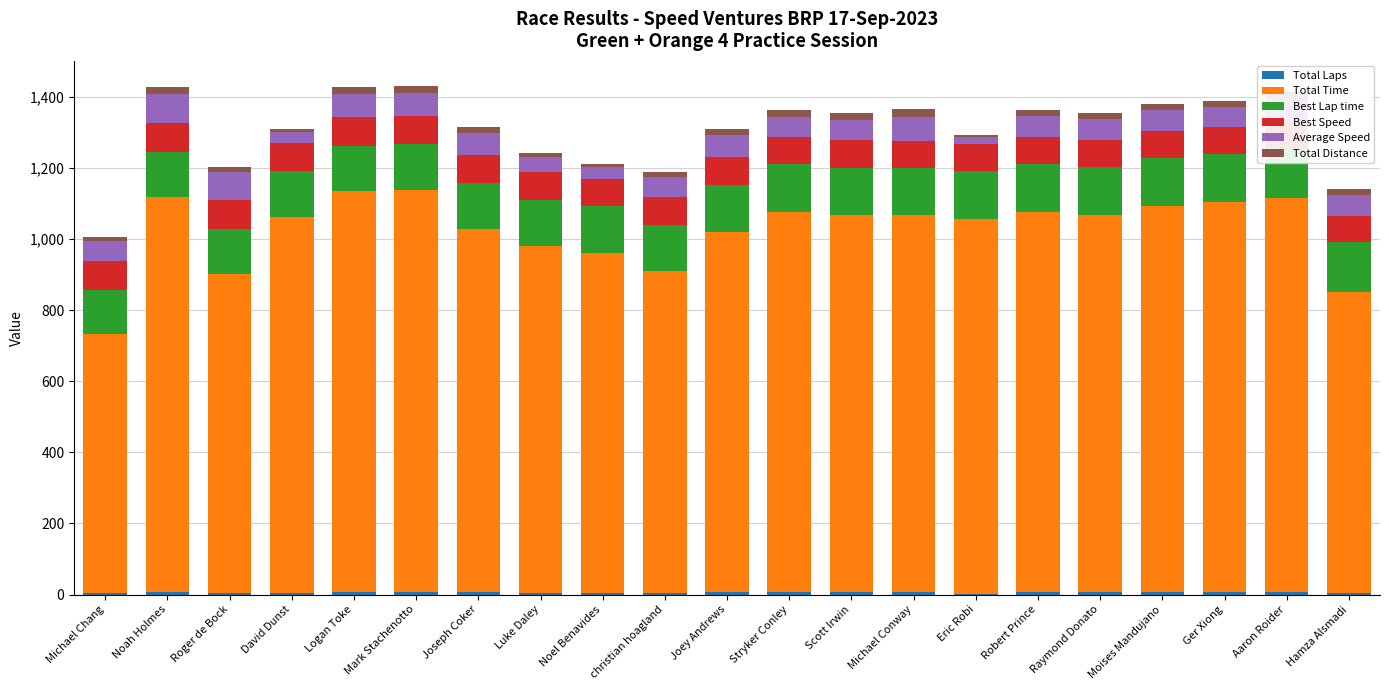

At which category is the sum across all series the highest?

Mark Stachenotto